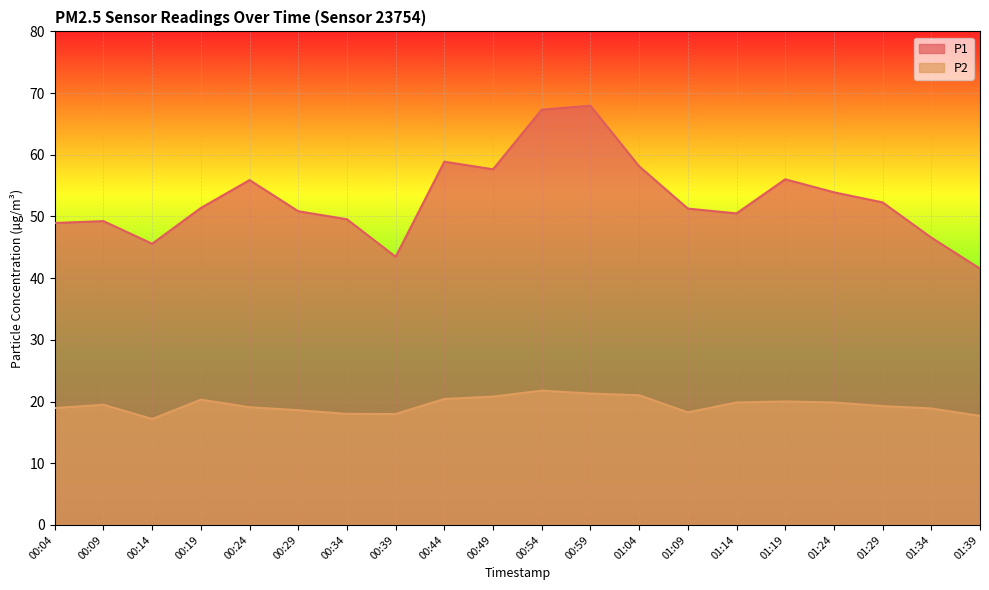

What is the average value of the P2 series?

19.4